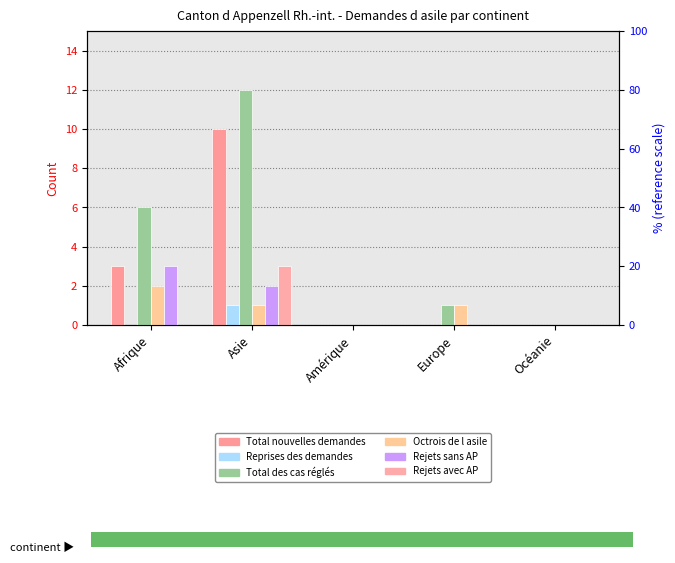

How many Octrois de l asile values are between 0 and 1?

4